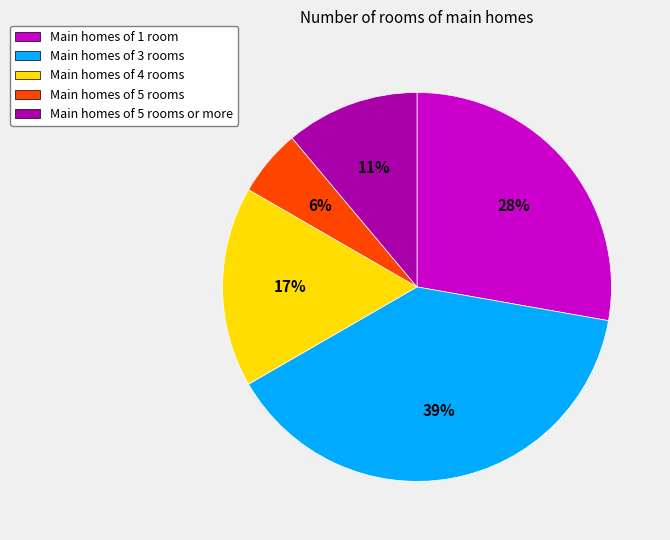

To the nearest percent, what is the difference between the largest and smallest slice percentages?

33%